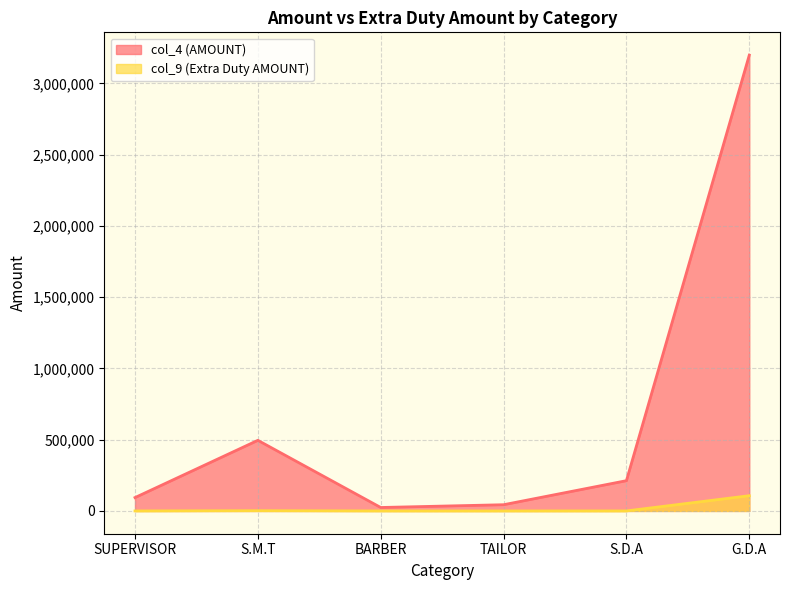

True or false: col_4 and col_9 cross at least once.

False